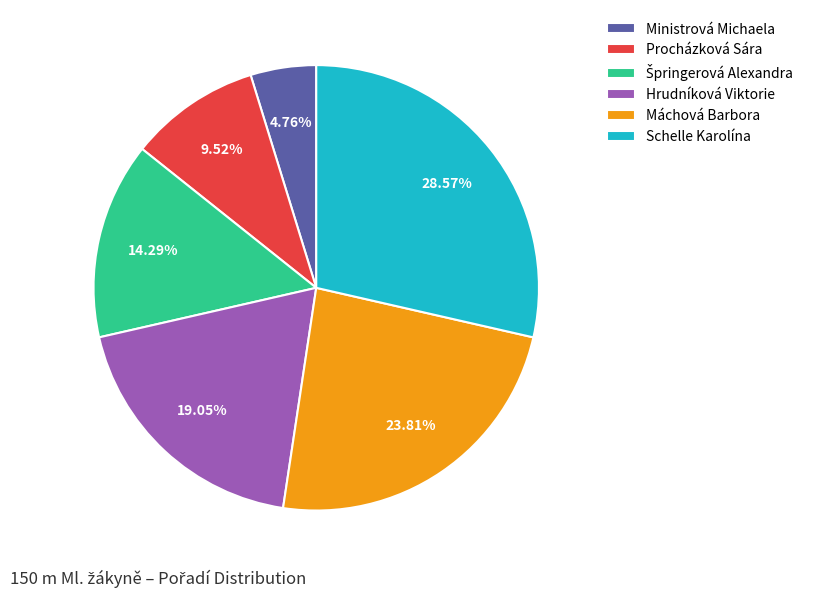

Which category has the smallest portion of the pie?

Ministrová Michaela